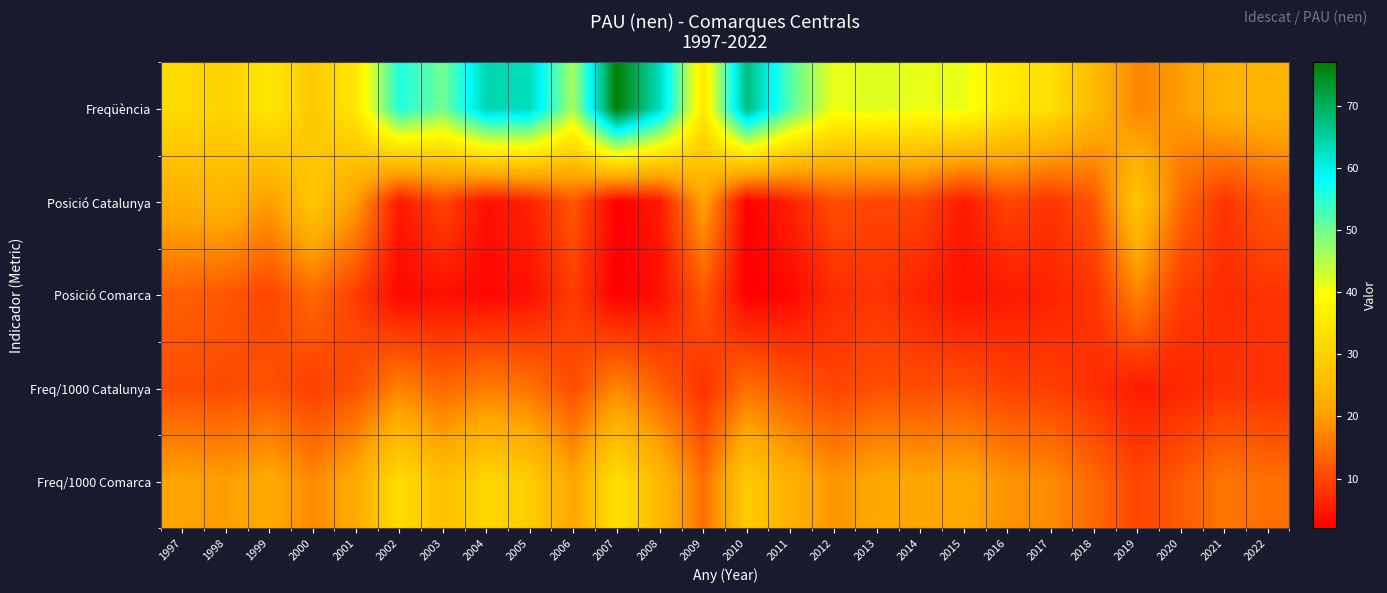

At which category is the sum across all series the highest?

2007